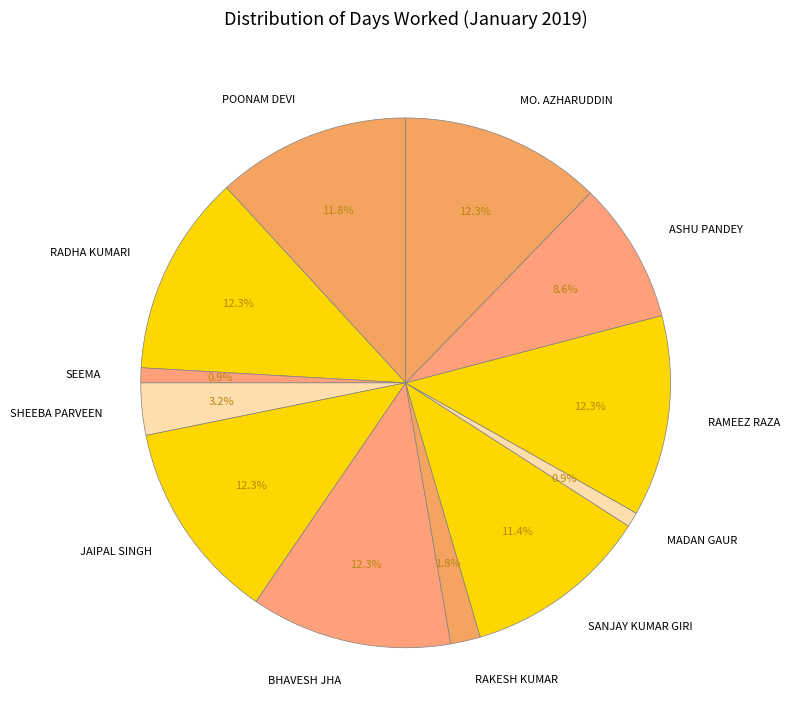

What is the total percentage of SEEMA and MADAN GAUR?

1.8%